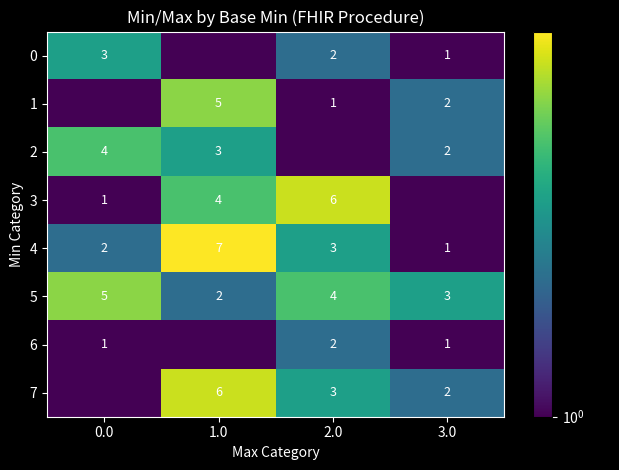

What is the approximate value of 4 at 2.0?

3.0